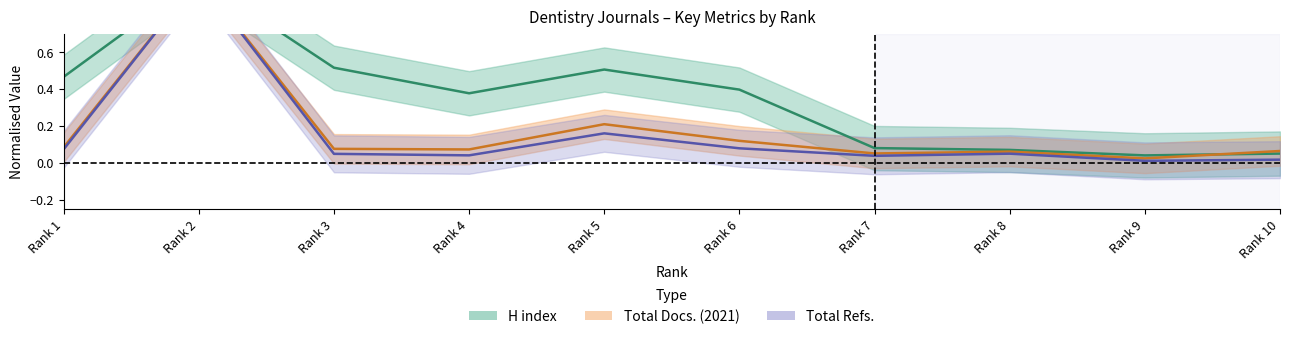

At which category is the sum across all series the highest?

Rank 2